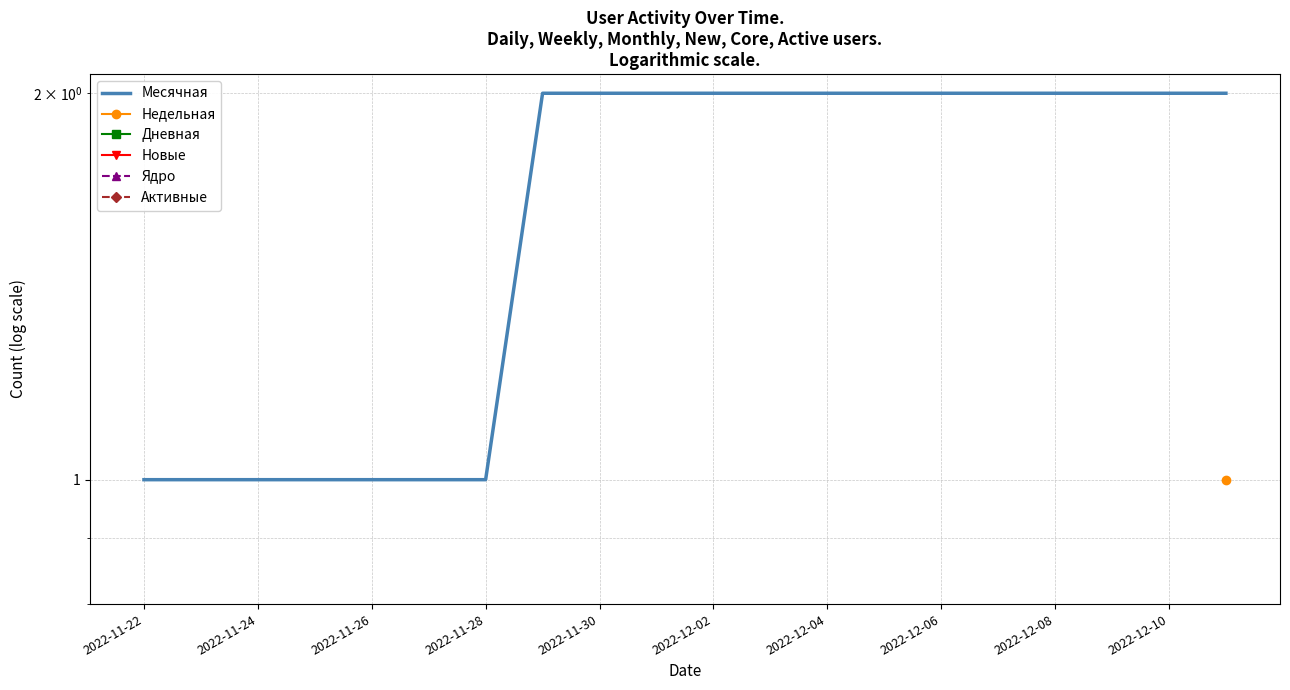

Is the value of Дневная at 17 greater than the value of Активные at 2022-12-04?

No